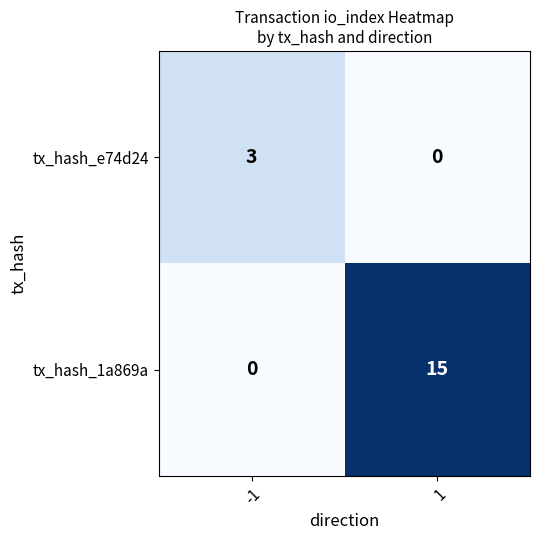

Which series has the largest total across all categories?

tx_hash_1a869a